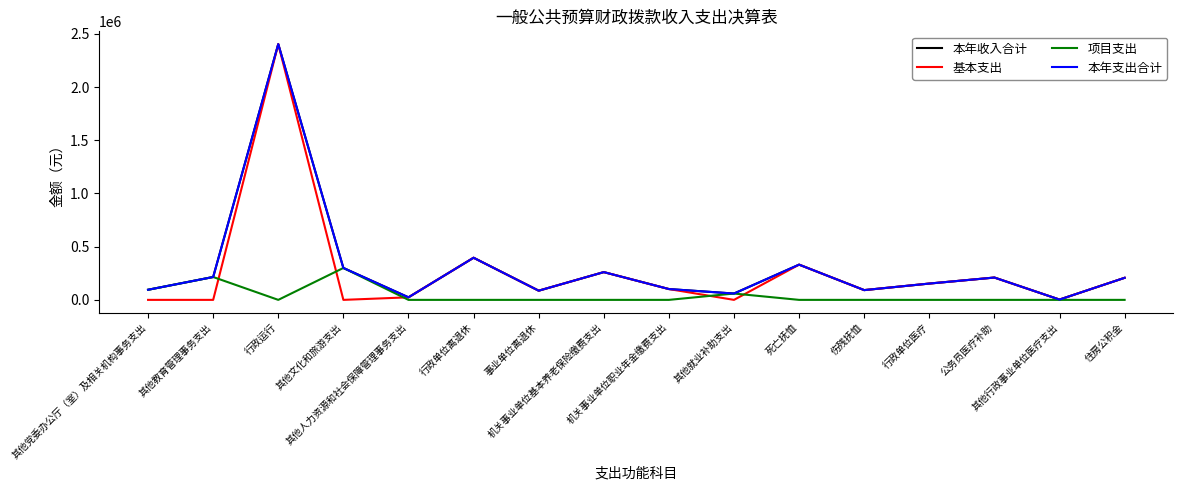

The value of 本年收入合计 at 机关事业单位职业年金缴费支出 is 55734.1. True or false?

False